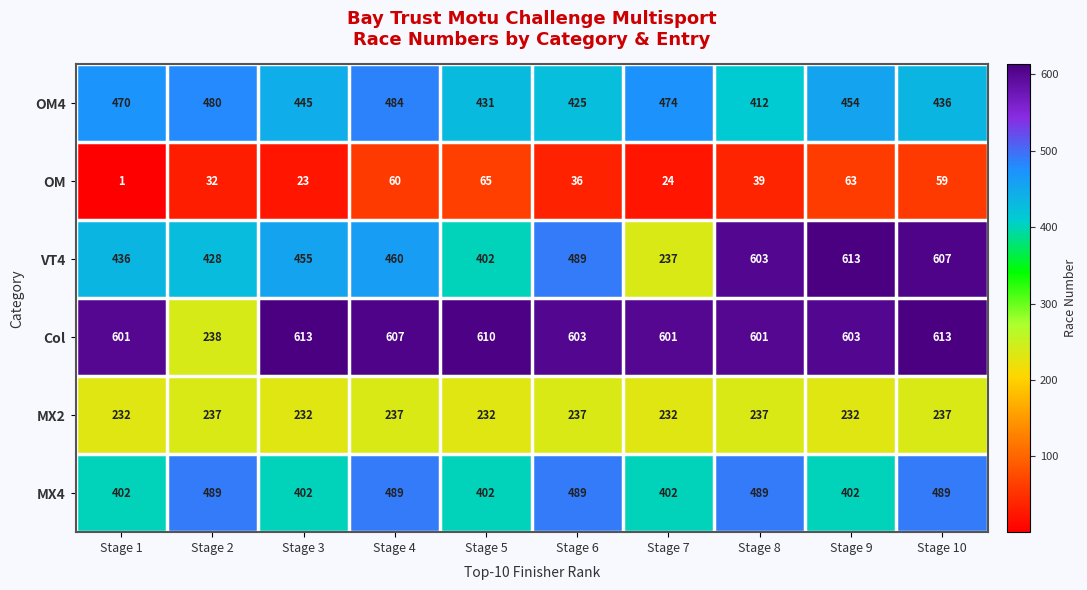

At which category is the sum across all series the highest?

Stage 10